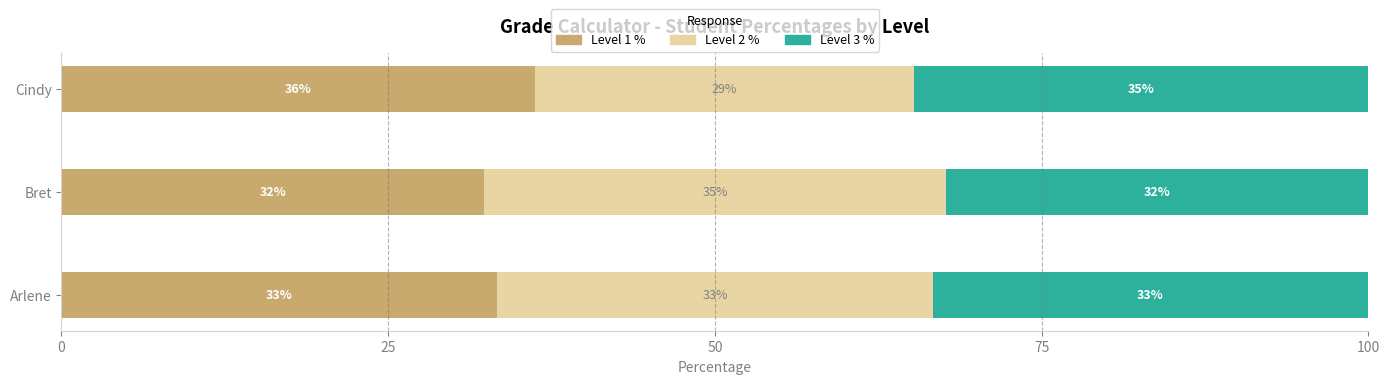

What are all the series names shown in the legend?

Level 1 %, Level 2 %, Level 3 %